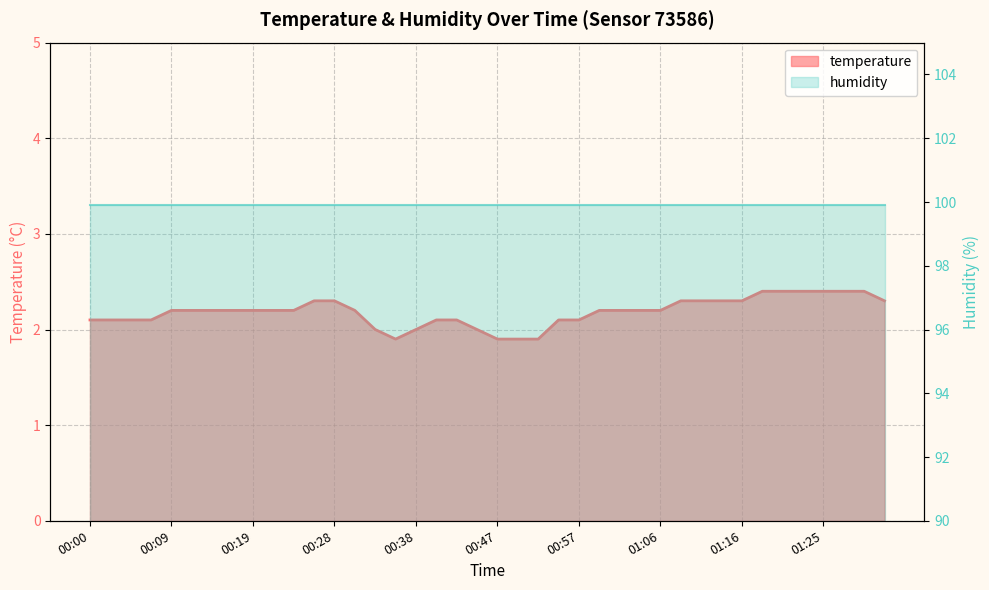

Reading right to left, what are all the values shown in this chart?

01:33=2.3	01:30=2.4	01:28=2.4	01:25=2.4	01:23=2.4	01:21=2.4	01:18=2.4	01:16=2.3	01:13=2.3	01:11=2.3	01:09=2.3	01:06=2.2	01:04=2.2	01:02=2.2	00:59=2.2	00:57=2.1	00:54=2.1	00:52=1.9	00:50=1.9	00:47=1.9	00:45=2.0	00:43=2.1	00:40=2.1	00:38=2.0	00:35=1.9	00:33=2.0	00:31=2.2	00:28=2.3	00:26=2.3	00:23=2.2	00:21=2.2	00:19=2.2	00:16=2.2	00:14=2.2	00:12=2.2	00:09=2.2	00:07=2.1	00:04=2.1	00:02=2.1	00:00=2.1